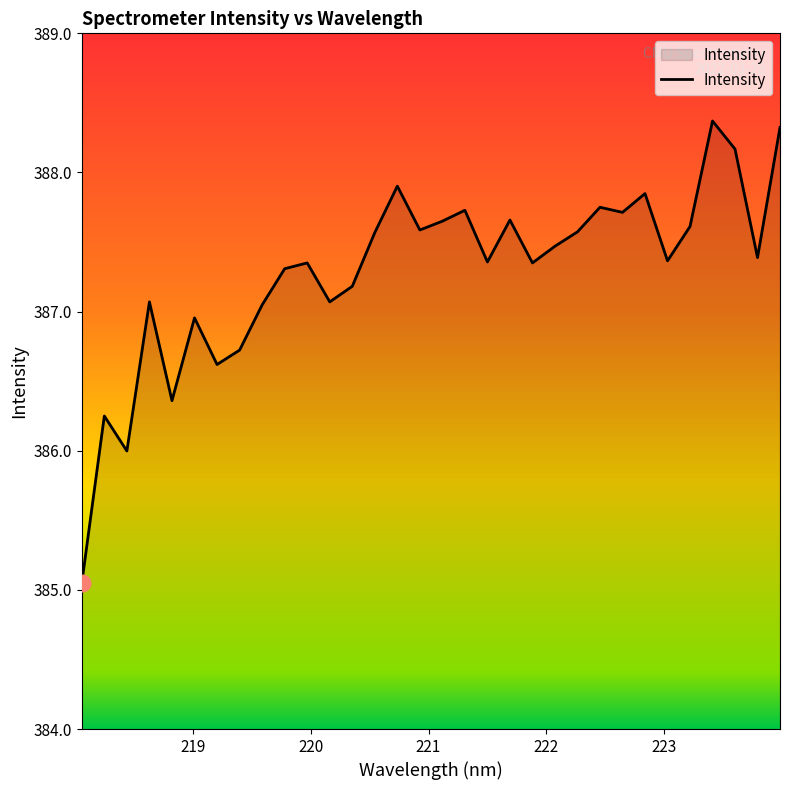

What is the minimum value shown in the chart?

385.0